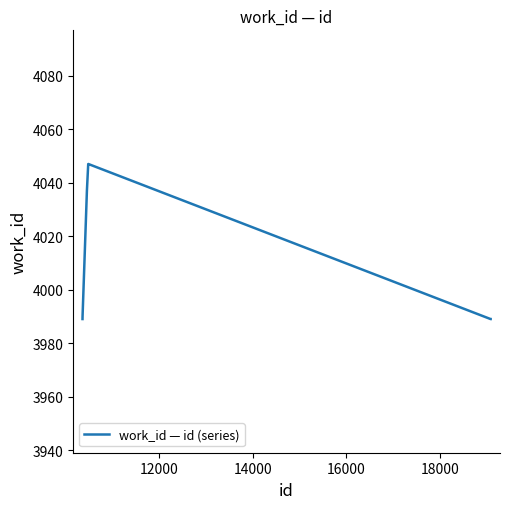

Count the number of categories in the chart.

9